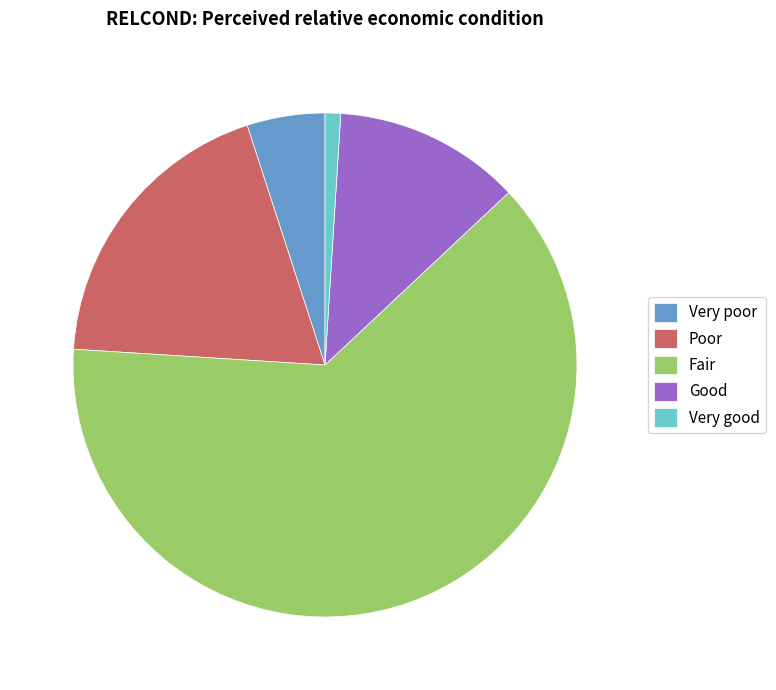

True or false: Good accounts for 18% of the total.

False